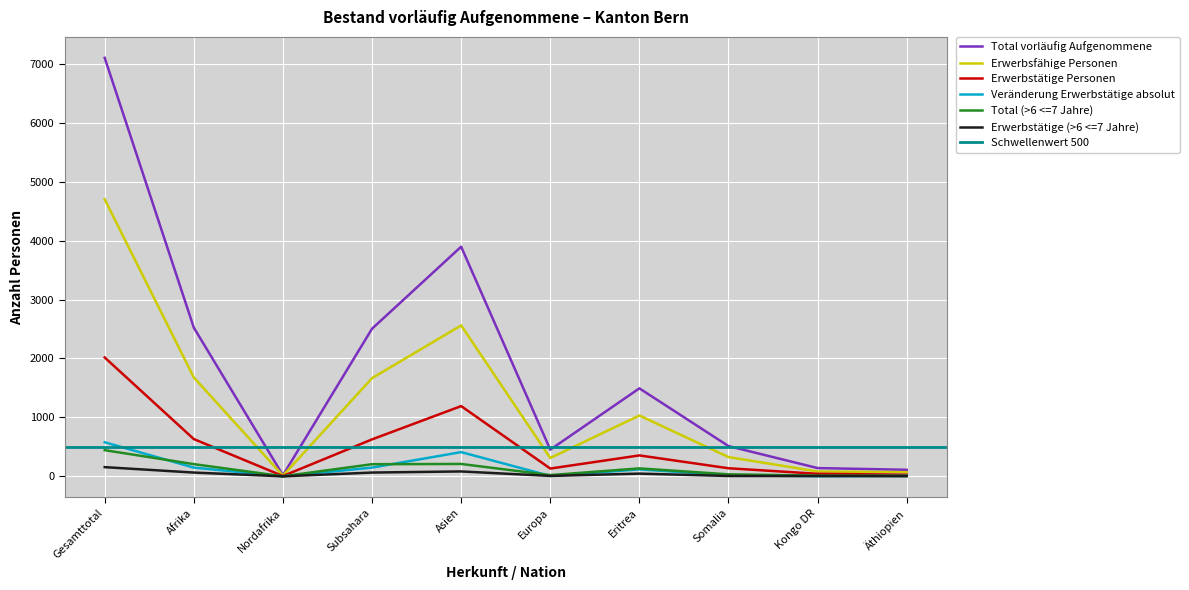

Is it true that Erwerbsfähige Personen equals 1678 at Afrika?

True